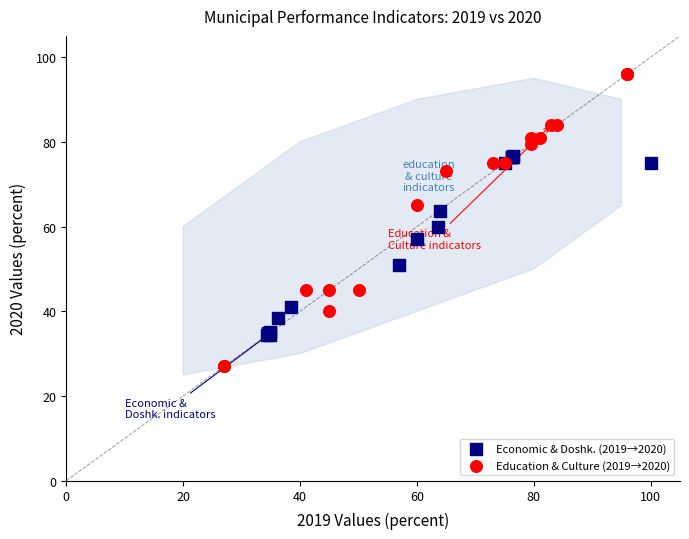

Which series reaches the minimum Y coordinate?

Education & Culture (2019→2020)